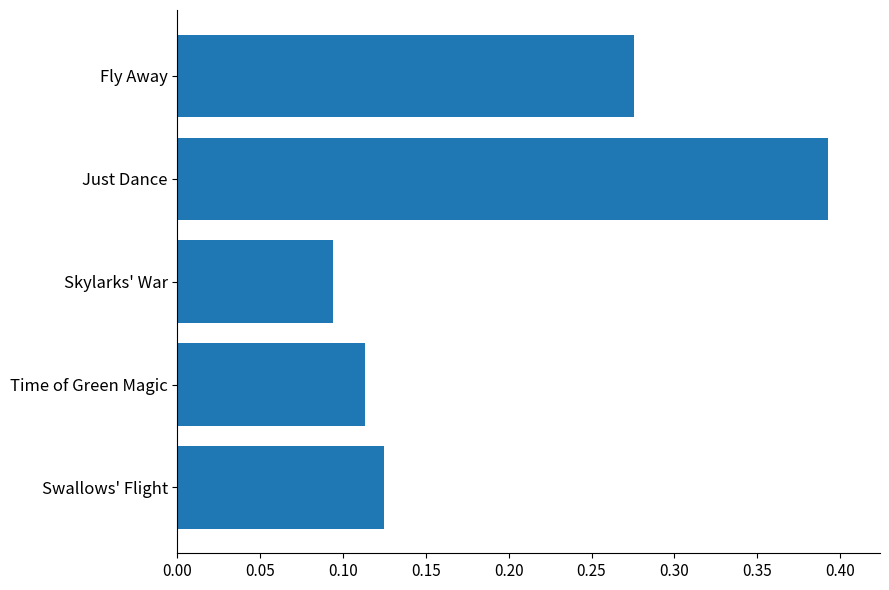

The value at Swallows' Flight is 0.0. True or false?

False